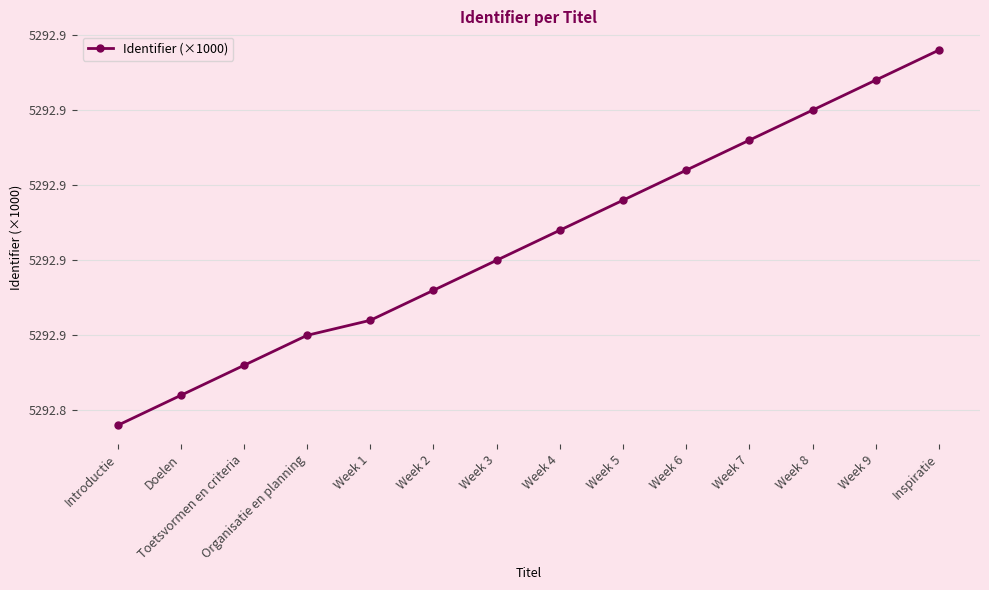

Which has a higher value, Toetsvormen en criteria or Week 9?

Week 9